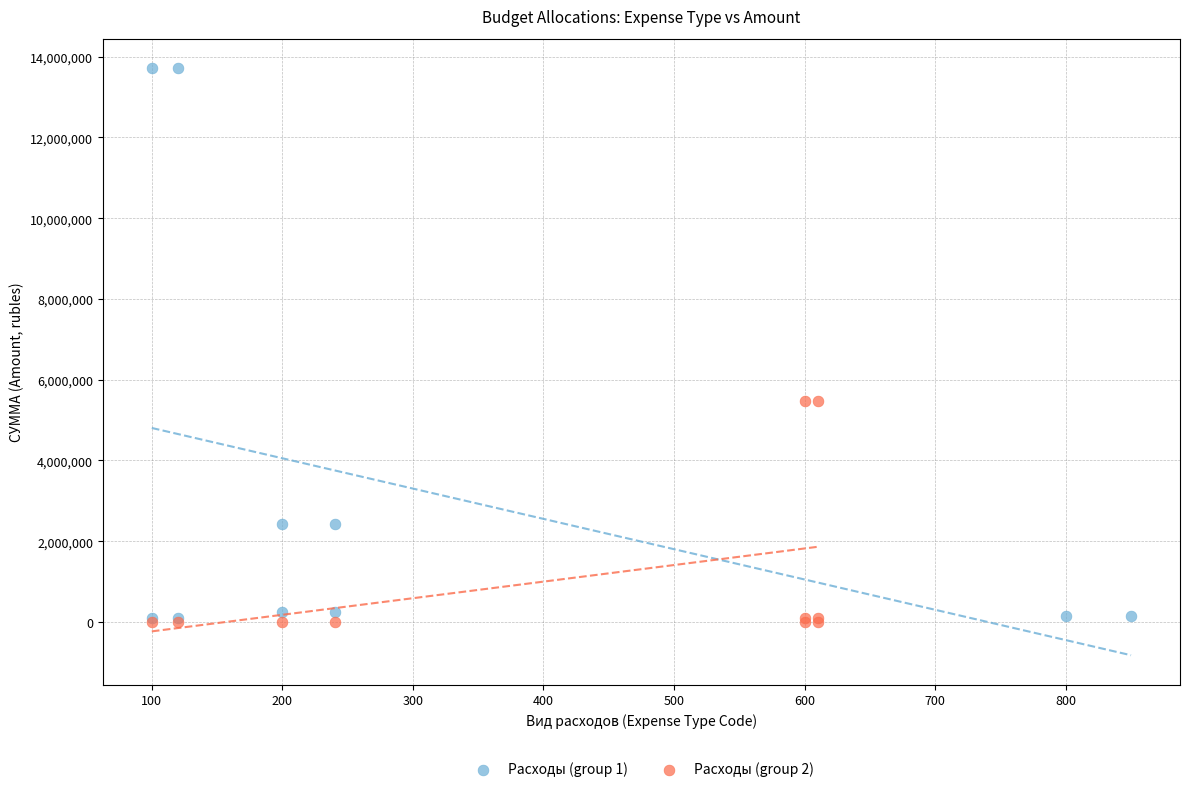

Which series contains the highest Y value?

Расходы (group 1)